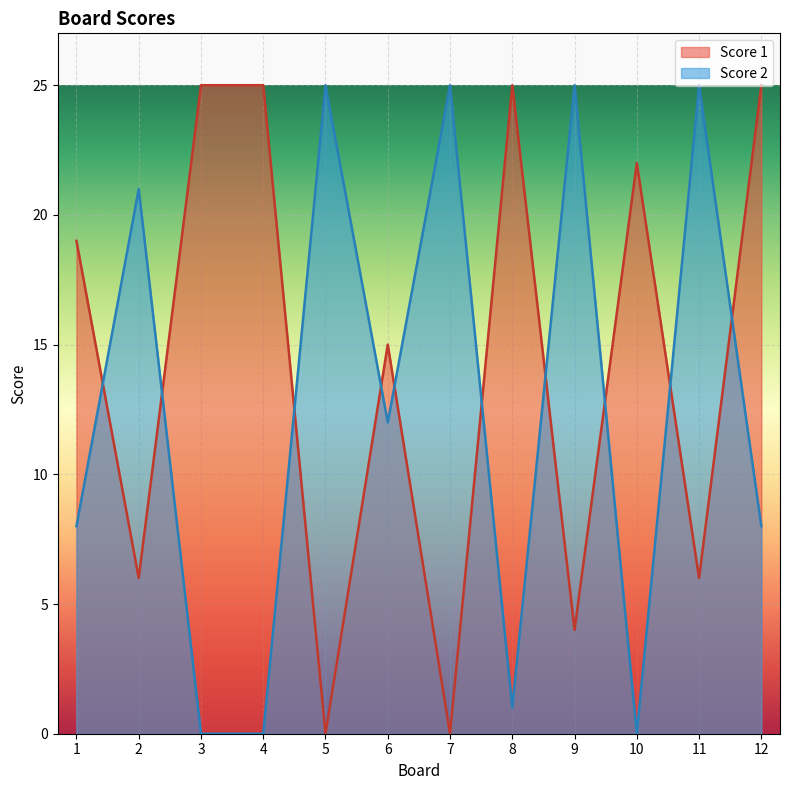

Which series changed the most between 1 and 2?

Score 1